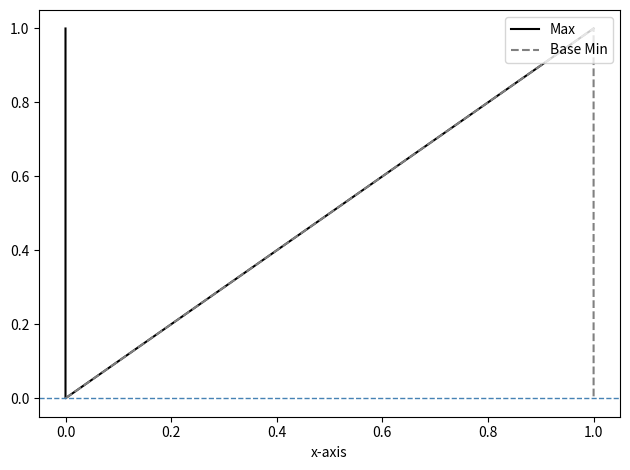

The value of Max at 1.0 is 1. True or false?

False